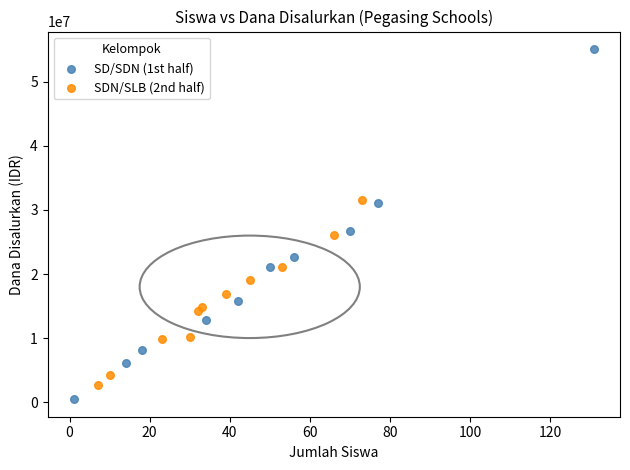

Which series contains the highest Y value?

SD/SDN (1st half)